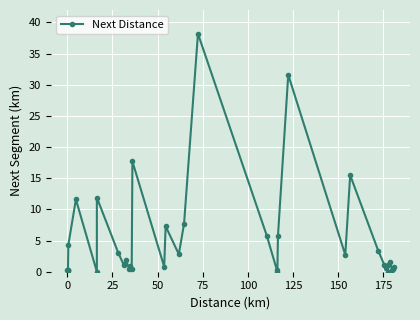

What is the sum of all values?

181.8